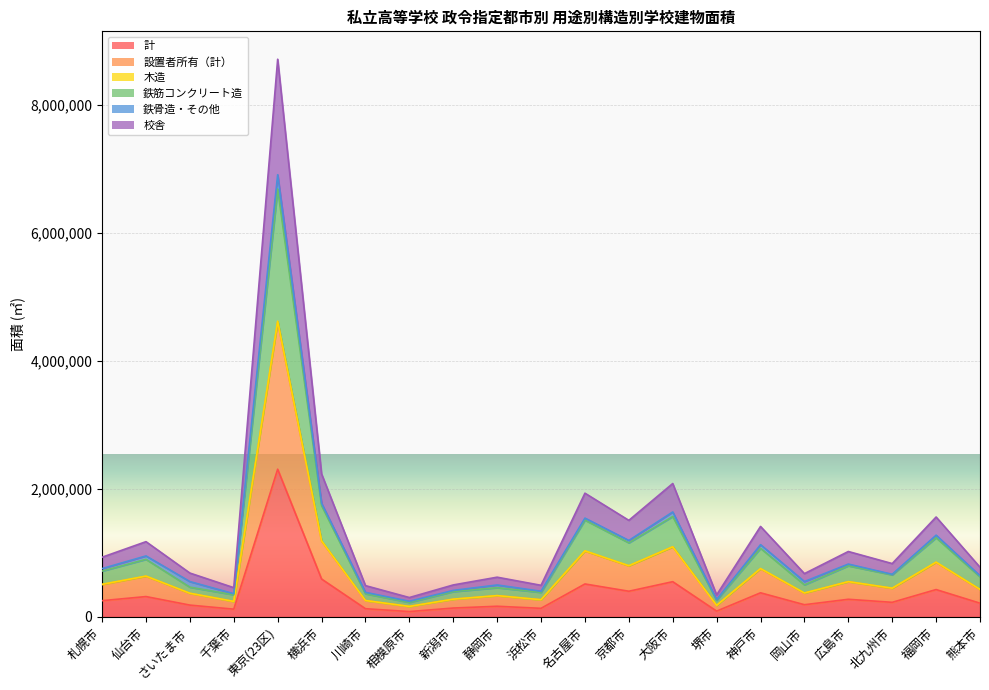

What position from the right is 堺市?

7